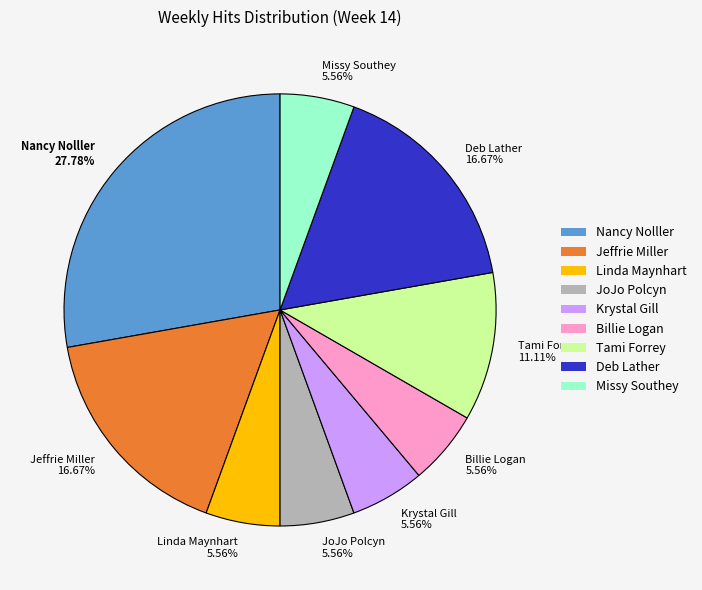

How many slices are in this pie chart?

9